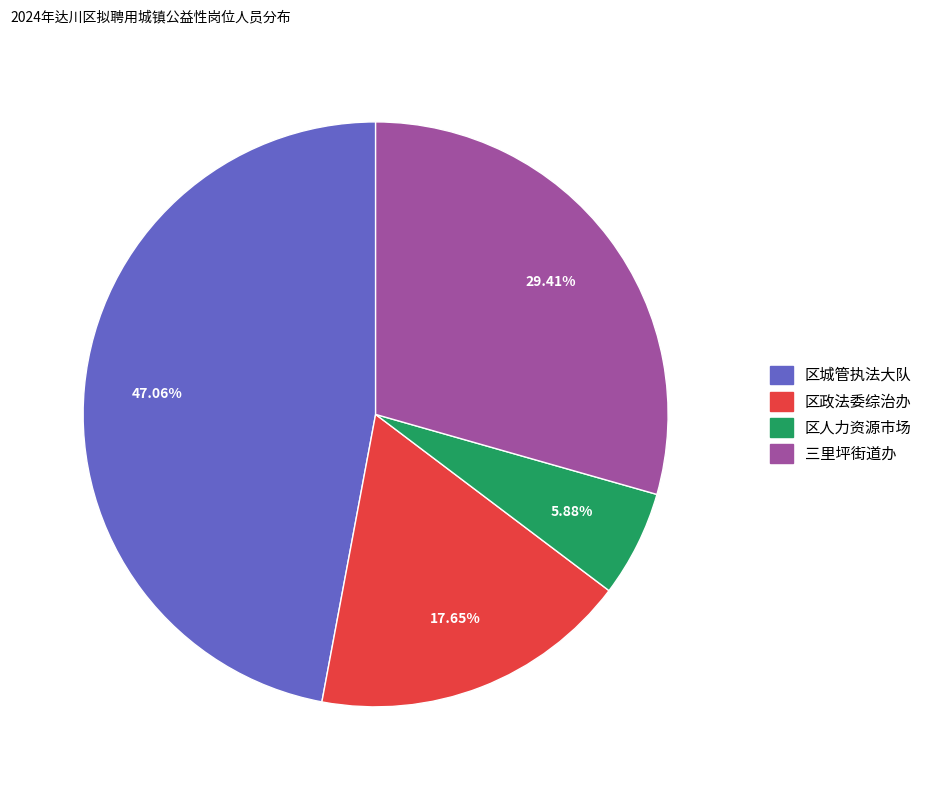

The 区政法委综治办 slice represents 18% of the pie. True or false?

True